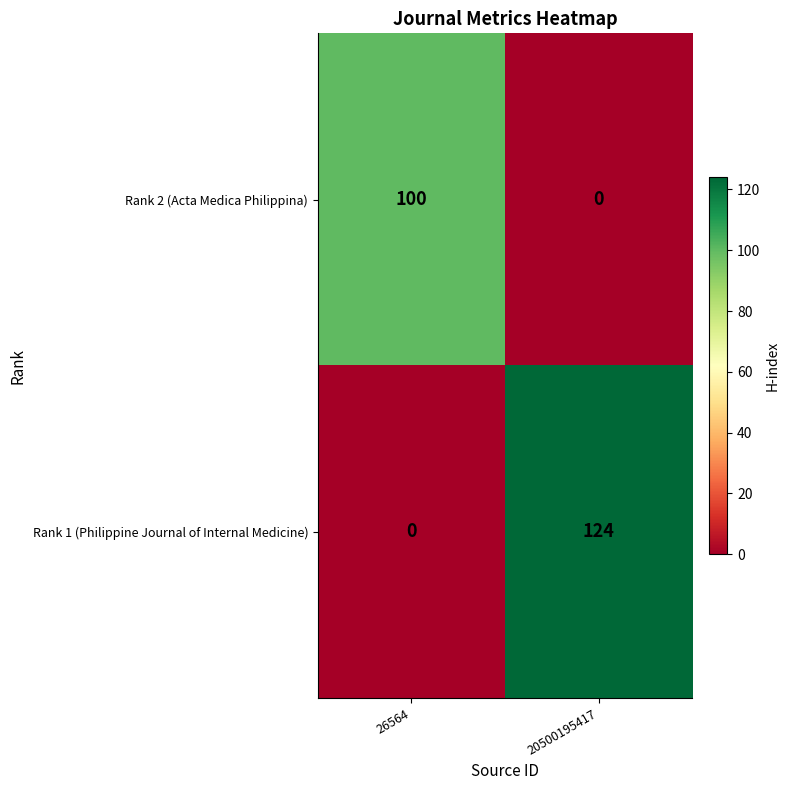

What is the maximum value shown in the chart?

124